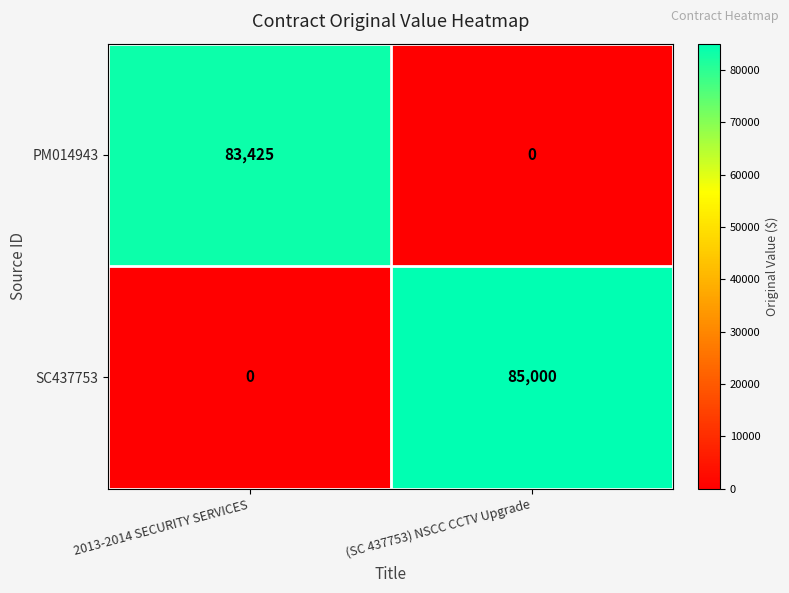

Reading left to right, transcribe all the data shown in this chart.

PM014943: 83425	0
SC437753: 0	85000